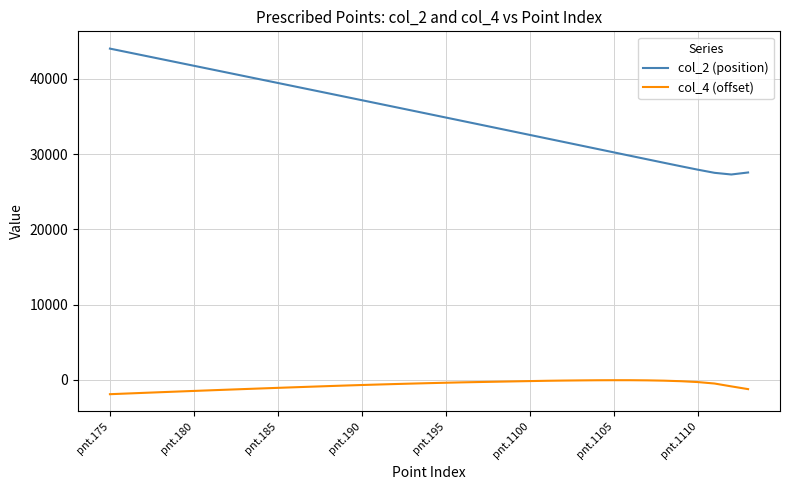

What is the difference between the maximum and minimum values in the col_2 (position) series?

16732.1